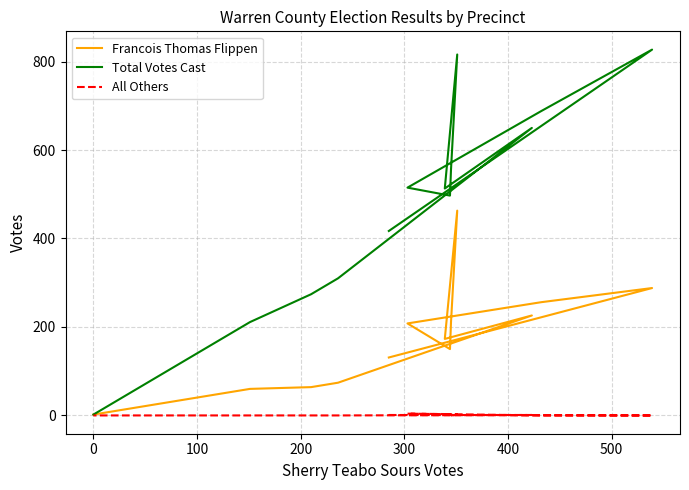

At how many categories does at least one series exceed 66?

12